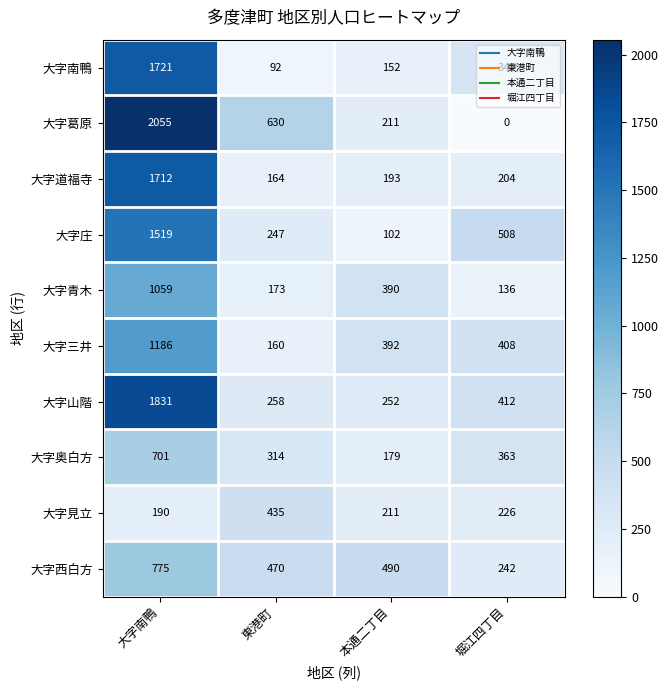

How many series are shown in this chart?

10